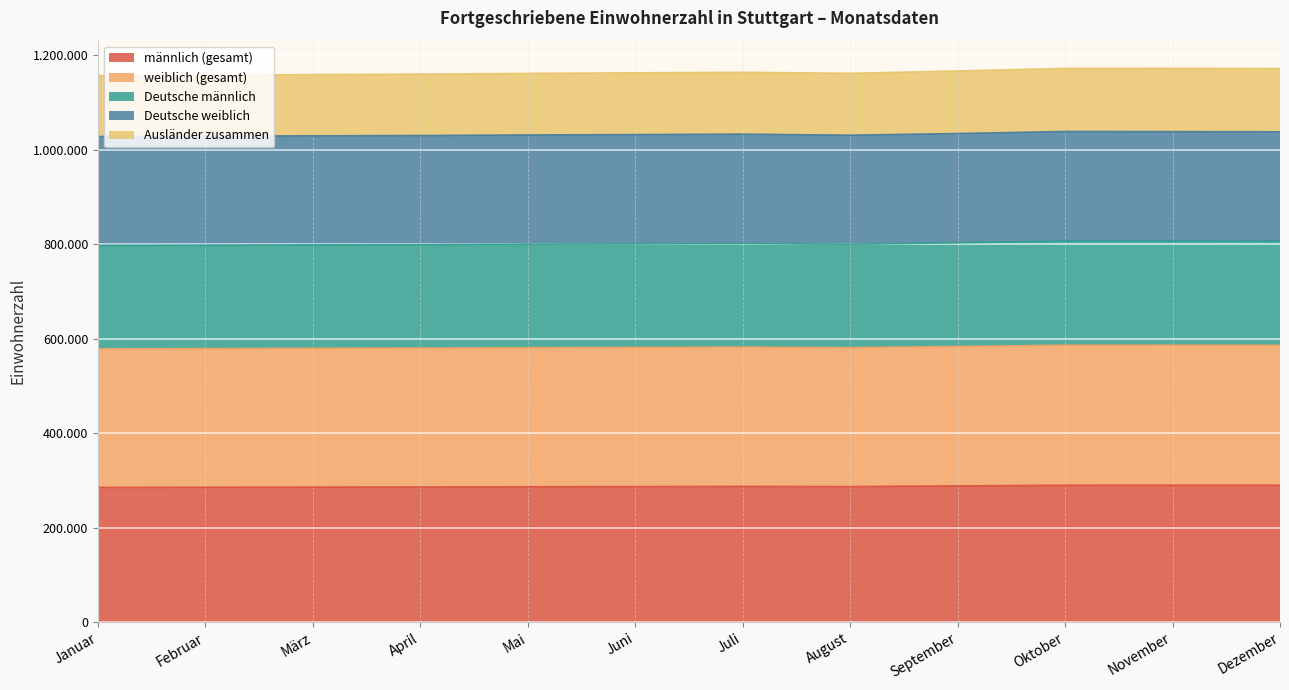

How many data points in Deutsche männlich are less than 800893?

6